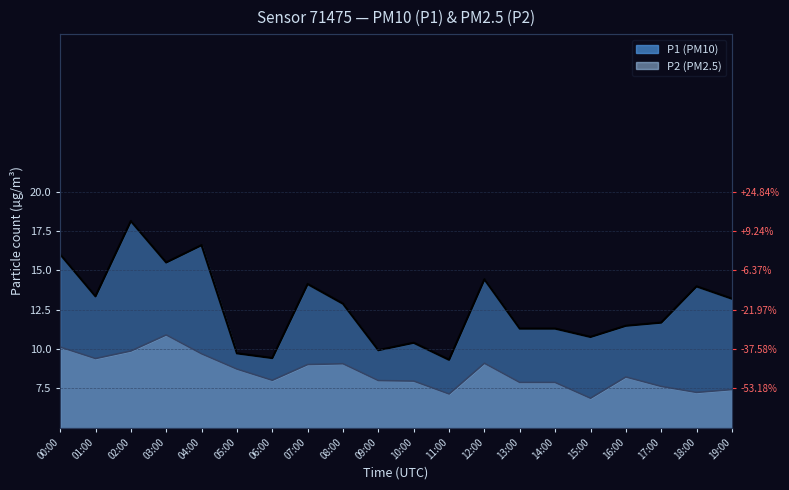

What is the total value across all series at 08:00?

22.0